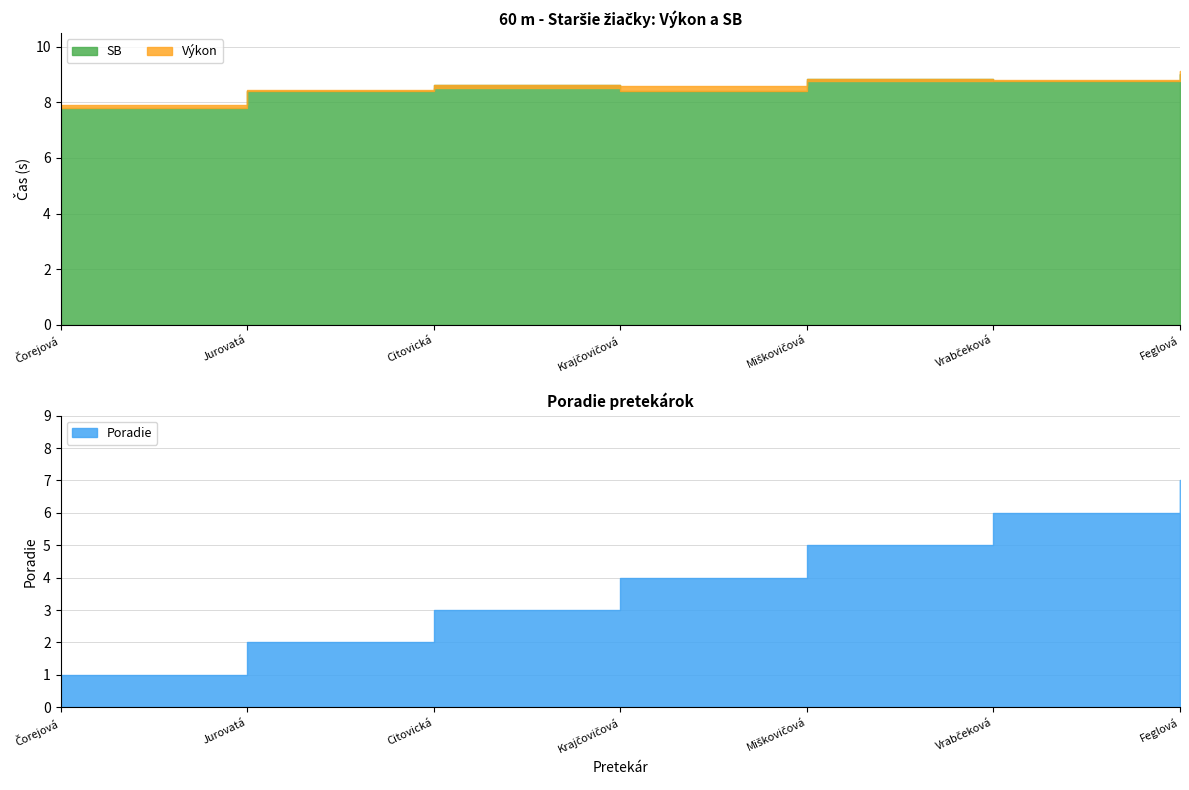

What is the sum of all SB values?

59.9